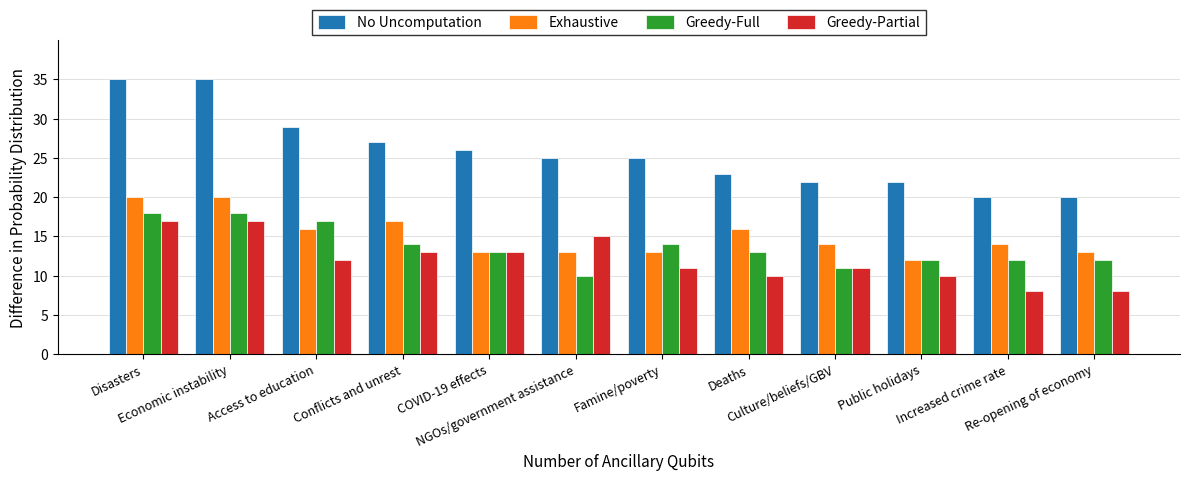

What is the difference between the No Uncomputation values at Deaths and Famine/poverty?

2